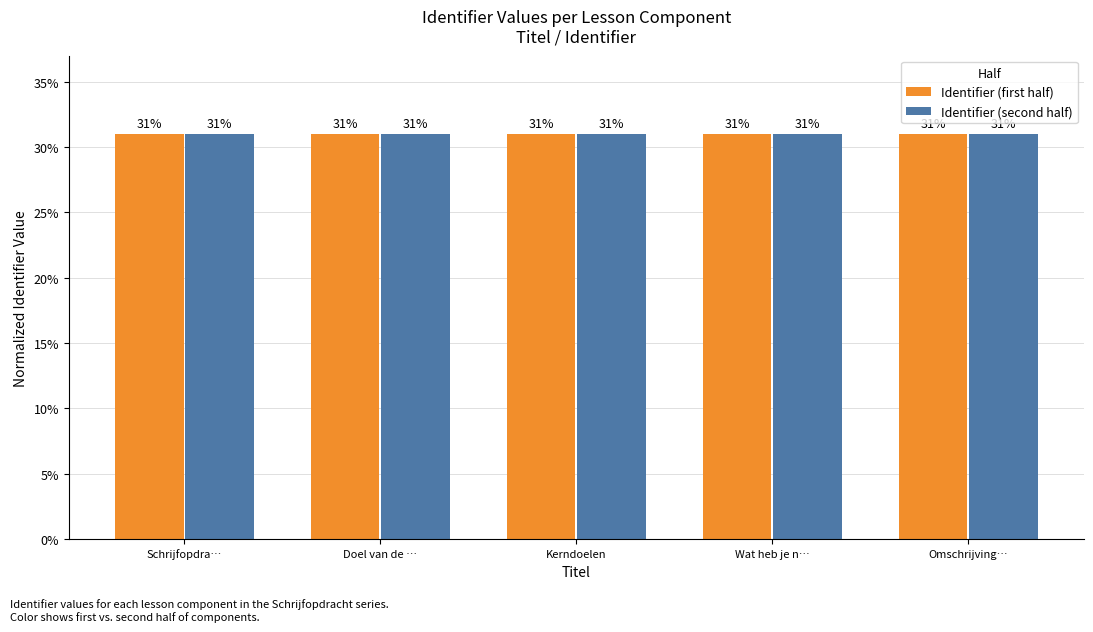

At how many categories does at least one series exceed 30?

5